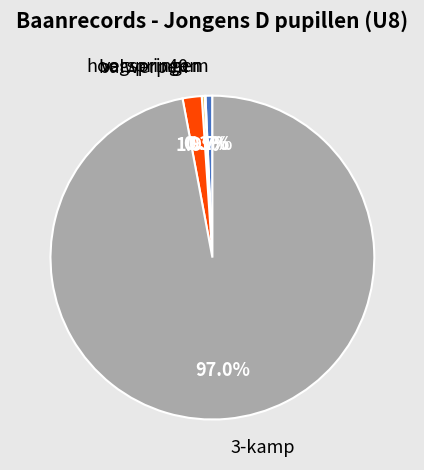

Which category has the biggest portion of the pie?

3-kamp